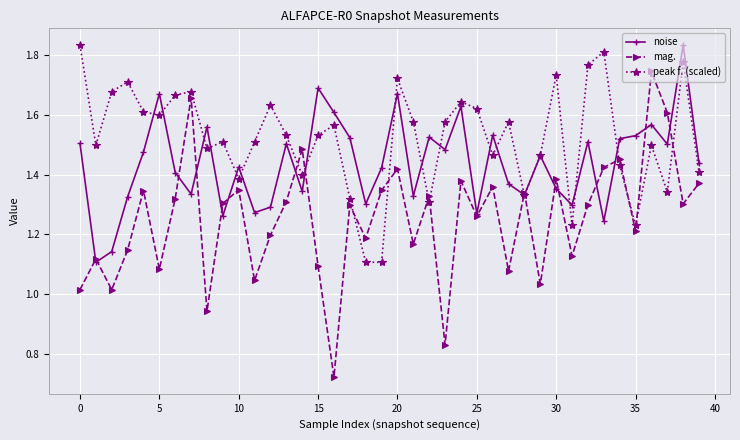

Which series has the largest total across all categories?

peak f. (scaled)